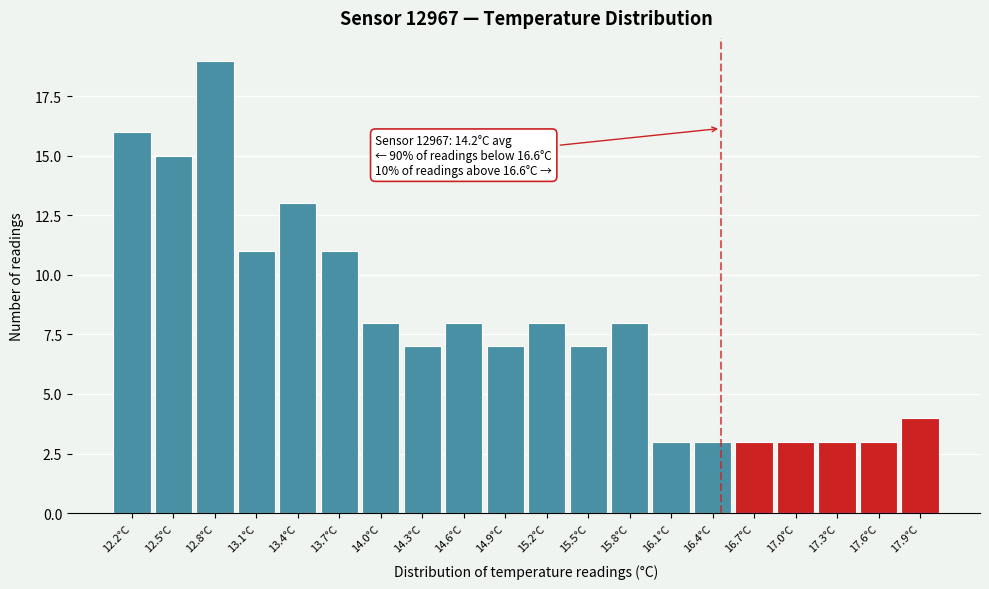

Reading right to left, list all the values displayed in this chart.

17.9°C=4	17.6°C=3	17.3°C=3	17.0°C=3	16.7°C=3	16.4°C=3	16.1°C=3	15.8°C=8	15.5°C=7	15.2°C=8	14.9°C=7	14.6°C=8	14.3°C=7	14.0°C=8	13.7°C=11	13.4°C=13	13.1°C=11	12.8°C=19	12.5°C=15	12.2°C=16